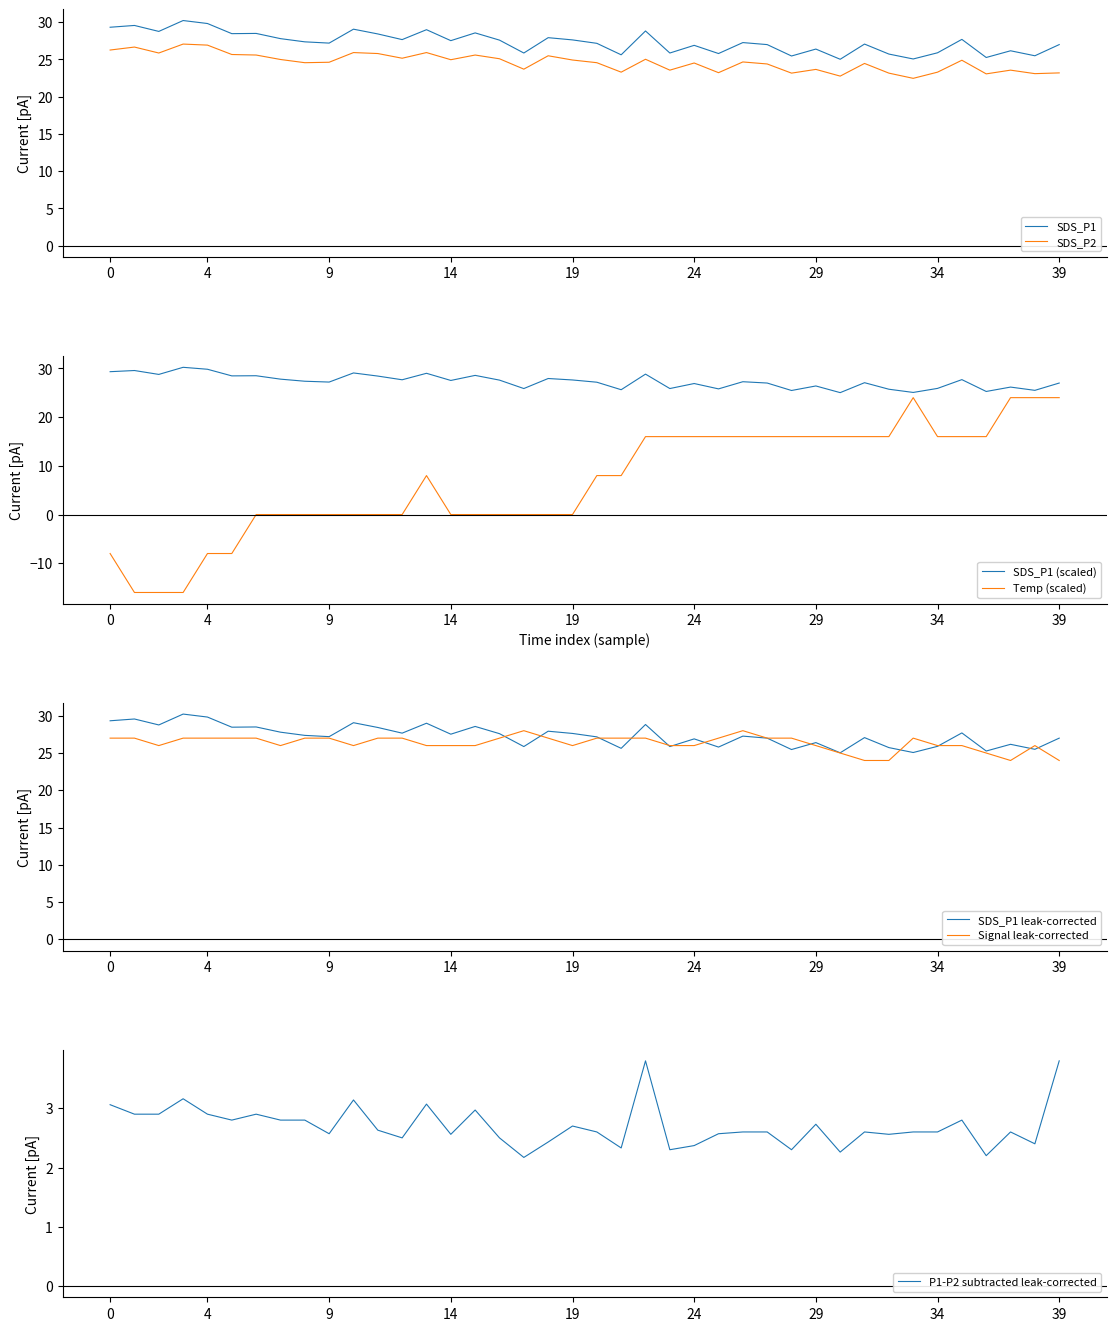

Where is the first local minimum for SDS_P1?

00:05